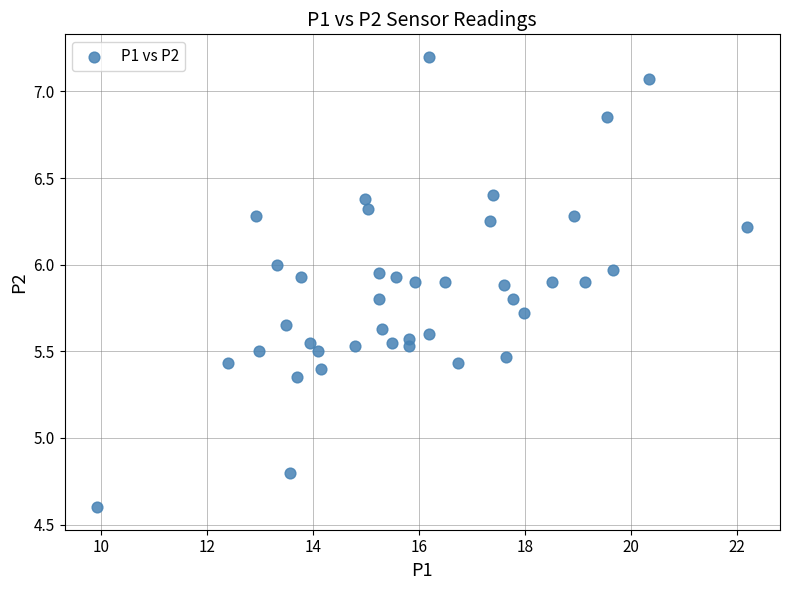

What Y value in the scatter plot is closest to 5?

4.8